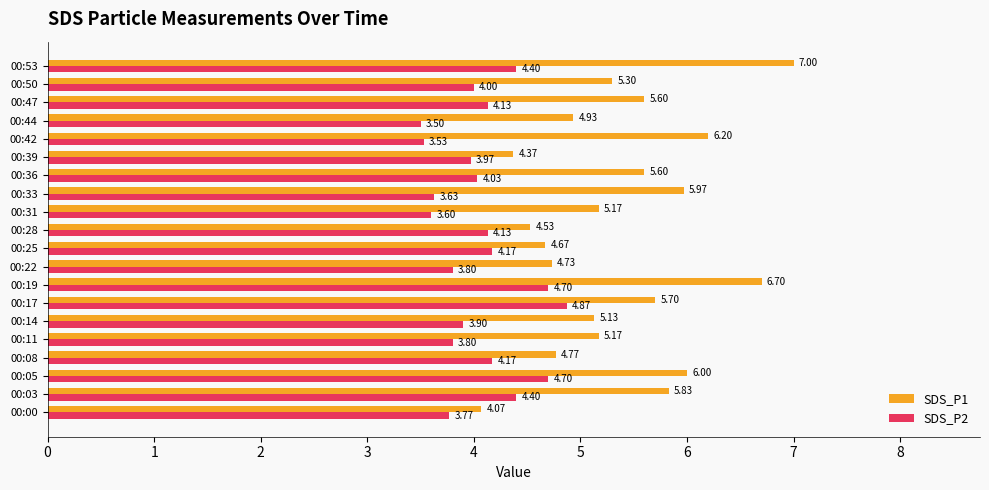

What is the average value of the SDS_P1 series?

5.4